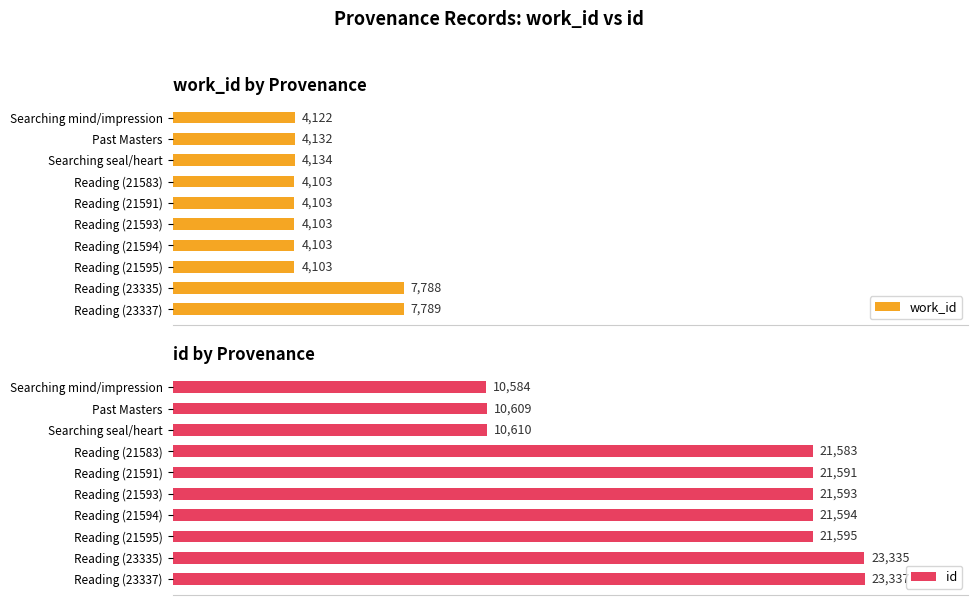

What is the average value of the work_id series?

4848